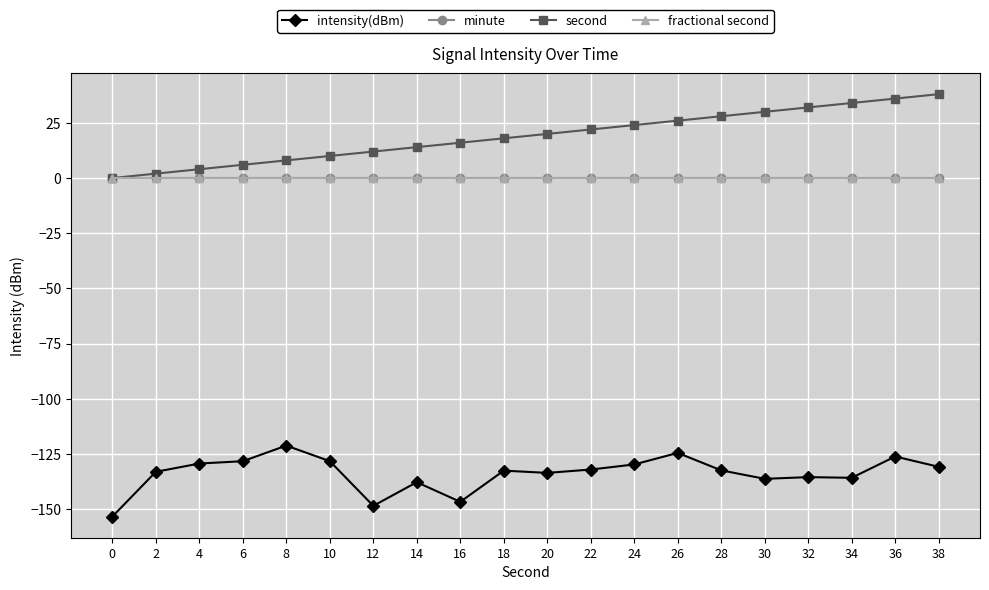

Reading right to left, extract all data points from this chart.

intensity(dBm): 38=-130.8	36=-126.2	34=-135.8	32=-135.5	30=-136.3	28=-132.4	26=-124.5	24=-129.8	22=-132.1	20=-133.6	18=-132.6	16=-146.7	14=-137.8	12=-148.5	10=-128.3	8=-121.2	6=-128.3	4=-129.3	2=-133.1	0=-153.4
minute: 38=0.0	36=0.0	34=0.0	32=0.0	30=0.0	28=0.0	26=0.0	24=0.0	22=0.0	20=0.0	18=0.0	16=0.0	14=0.0	12=0.0	10=0.0	8=0.0	6=0.0	4=0.0	2=0.0	0=0.0
second: 38=38.0	36=36.0	34=34.0	32=32.0	30=30.0	28=28.0	26=26.0	24=24.0	22=22.0	20=20.0	18=18.0	16=16.0	14=14.0	12=12.0	10=10.0	8=8.0	6=6.0	4=4.0	2=2.0	0=0.0
fractional second: 38=0.0	36=0.0	34=0.0	32=0.0	30=0.0	28=0.0	26=0.0	24=0.0	22=0.0	20=0.0	18=0.0	16=0.0	14=0.0	12=0.0	10=0.0	8=0.0	6=0.0	4=0.0	2=0.0	0=0.0